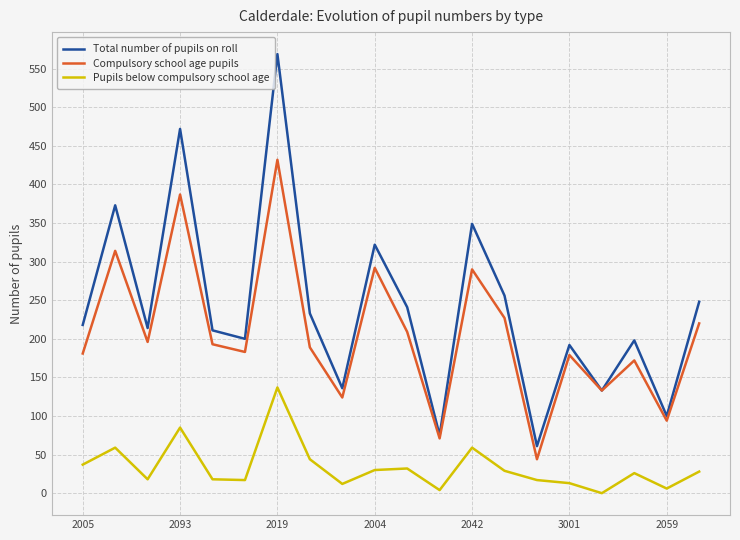

Which series has the largest total across all categories?

Total number of pupils on roll